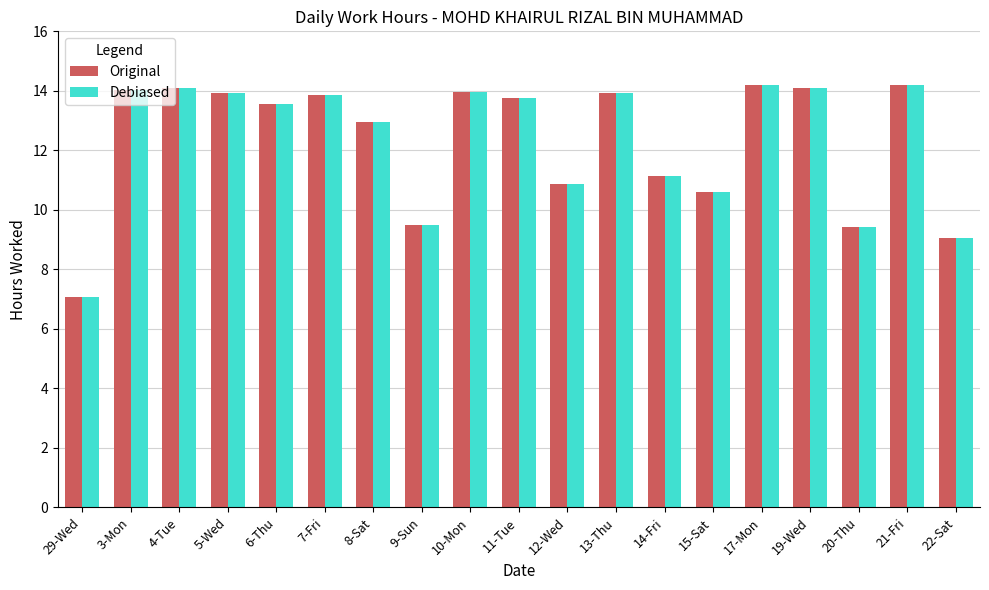

What is the total value across all series at 29-Wed?

14.1